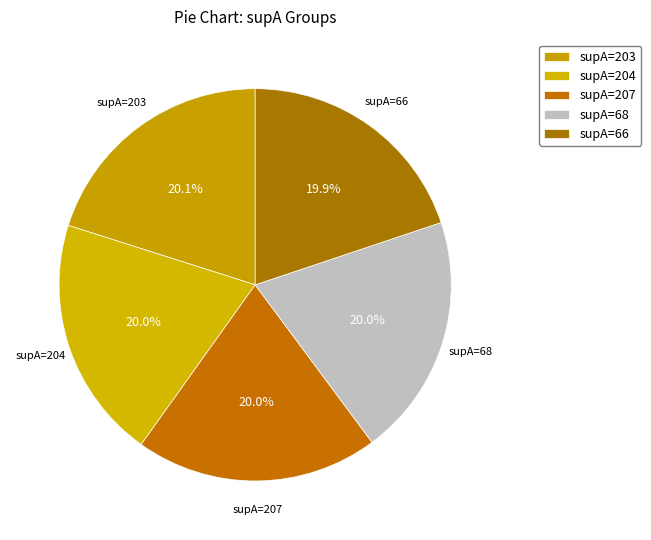

Is supA=68 the majority of the pie?

No